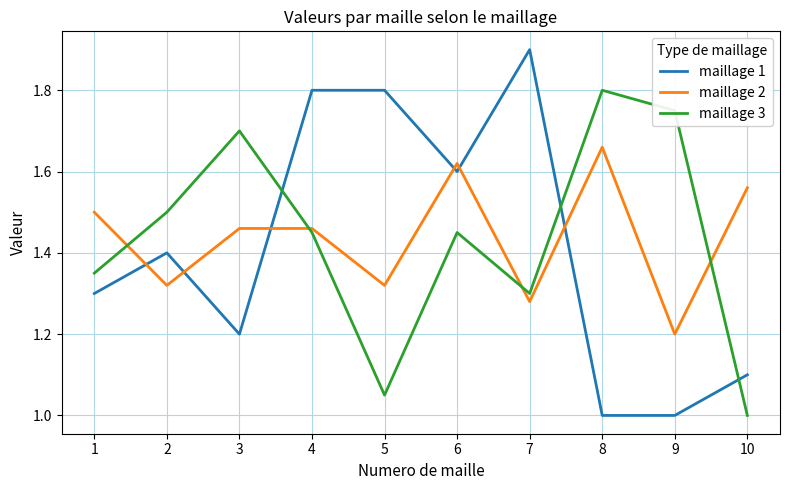

Between 4 and 5, which series saw the biggest shift?

maillage 3